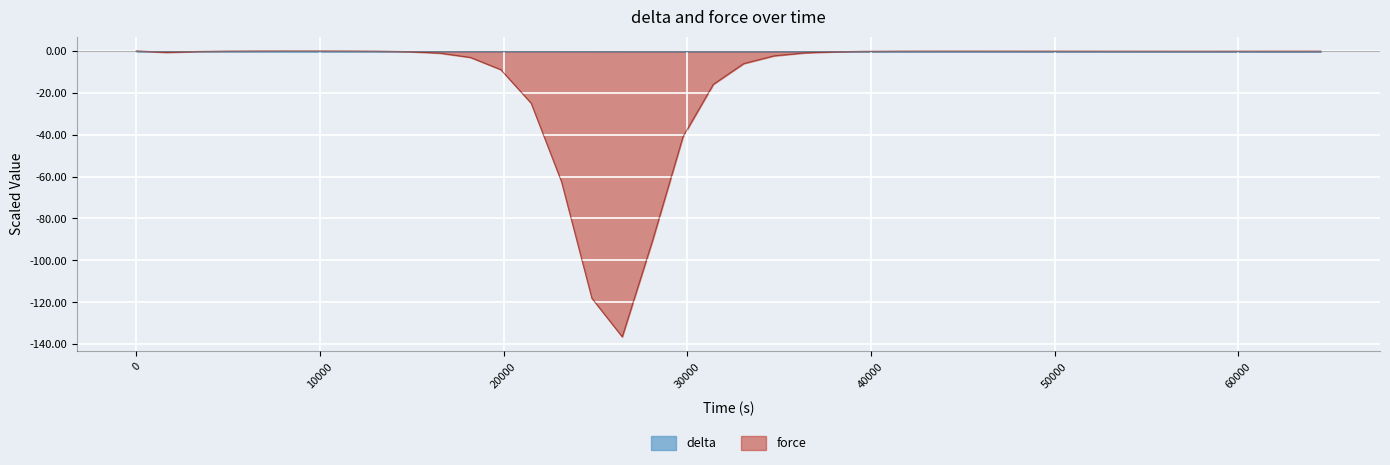

Which series has the largest total across all categories?

delta